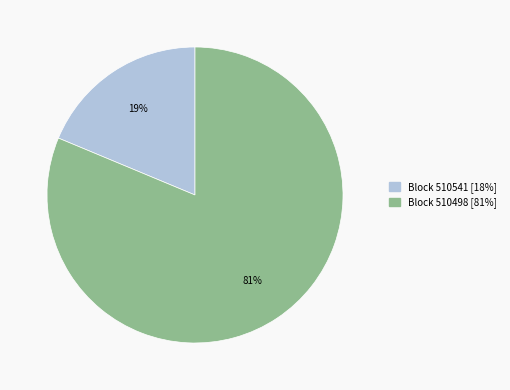

Is there a majority slice in this chart?

Yes